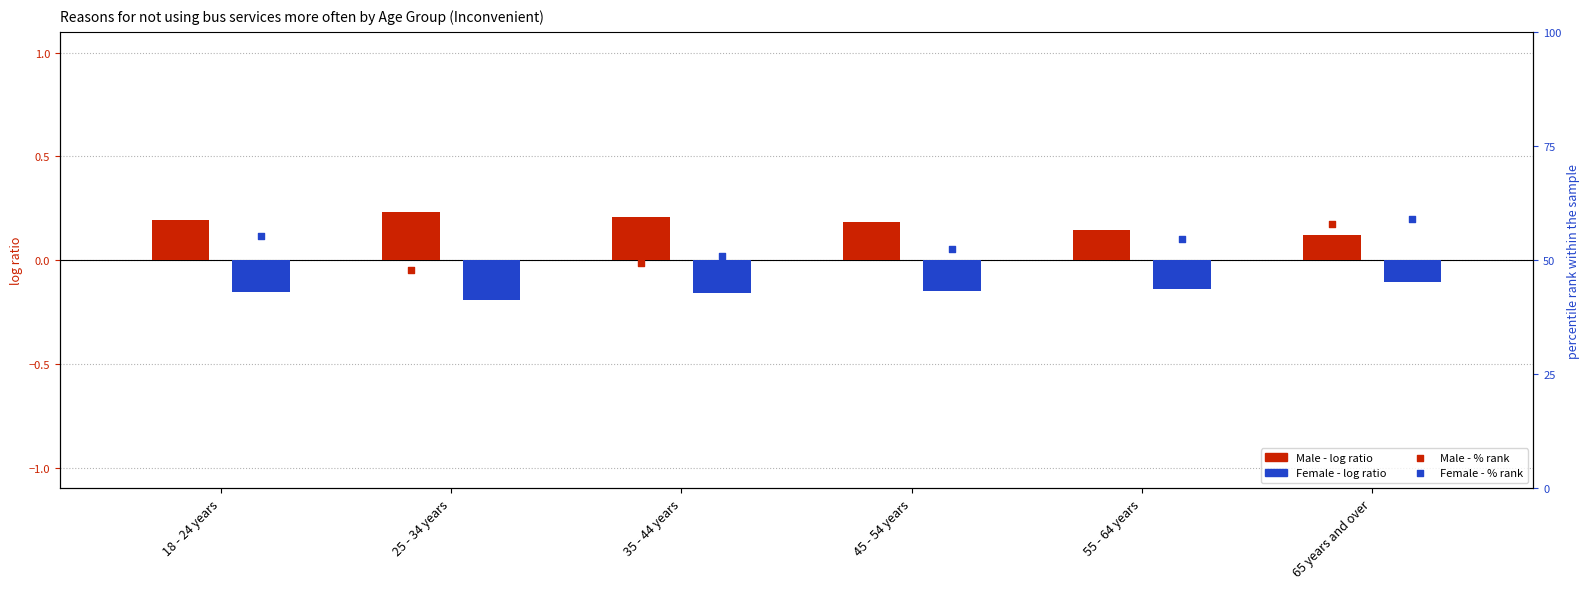

What is the total value across all series at 45 - 54 years?

103.6